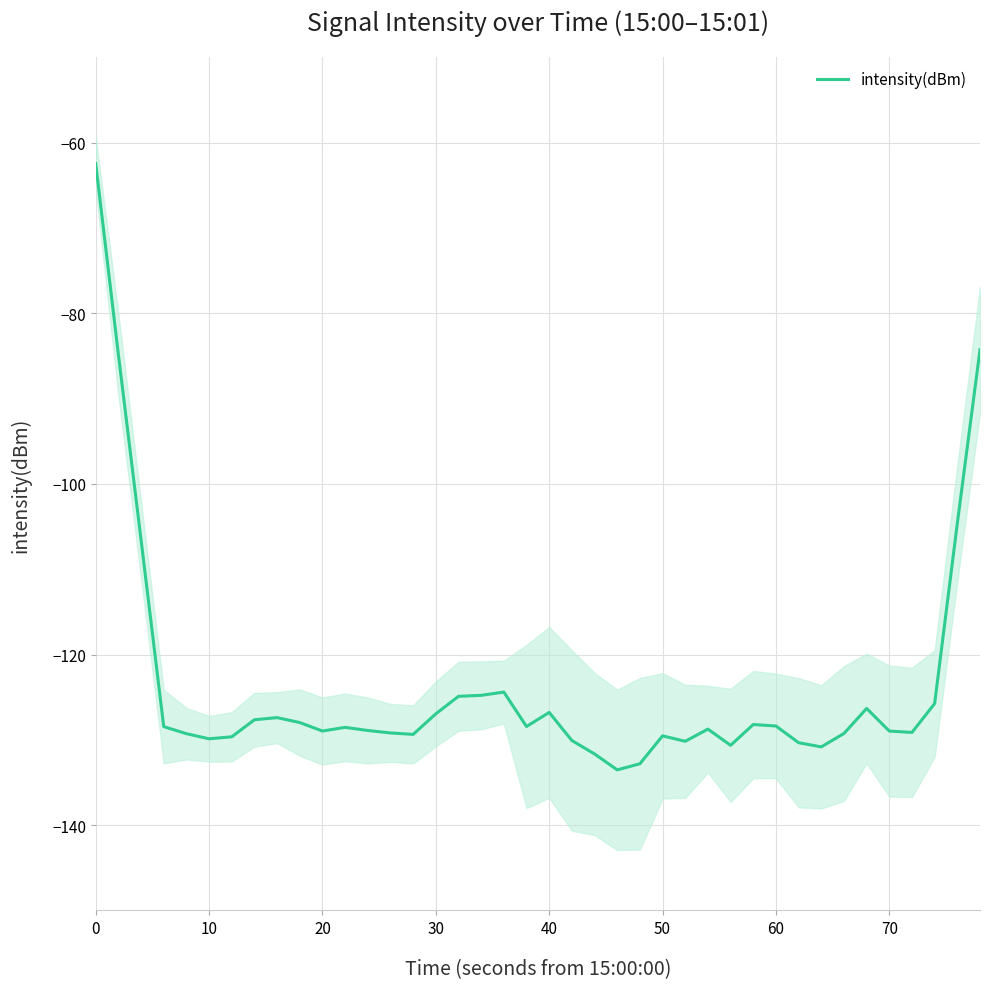

What is the difference between the second highest and second lowest values?

48.5